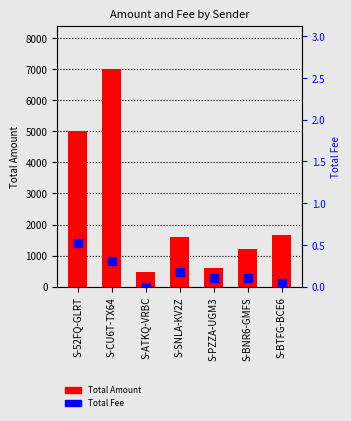

What is the label of the 3rd bar from the left?

S-ATKQ-VRBC